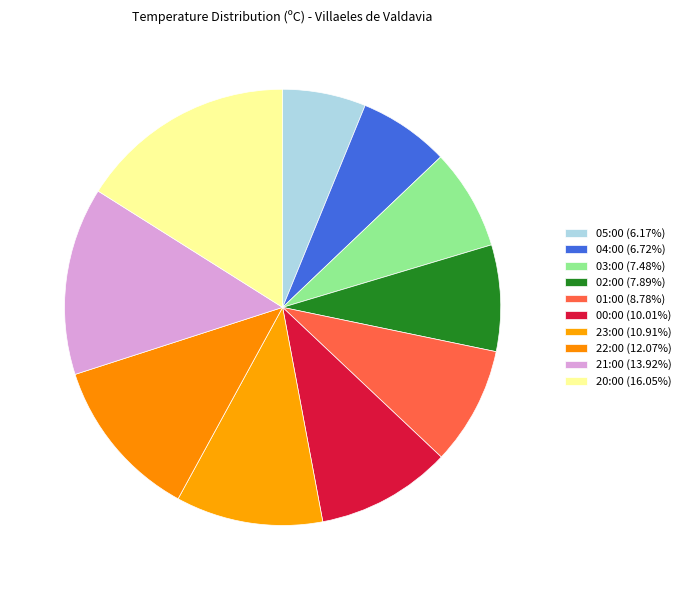

How many segments does this pie chart have?

10